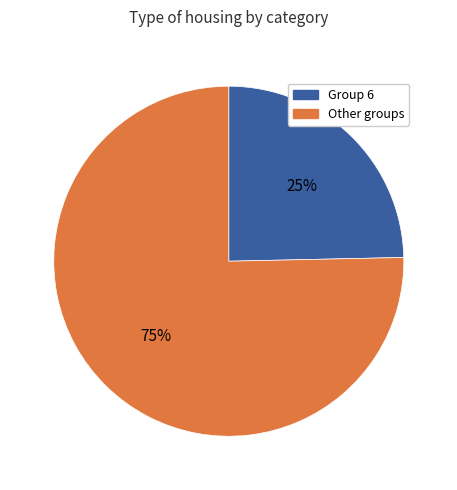

To the nearest percent, what is the average slice percentage?

50%